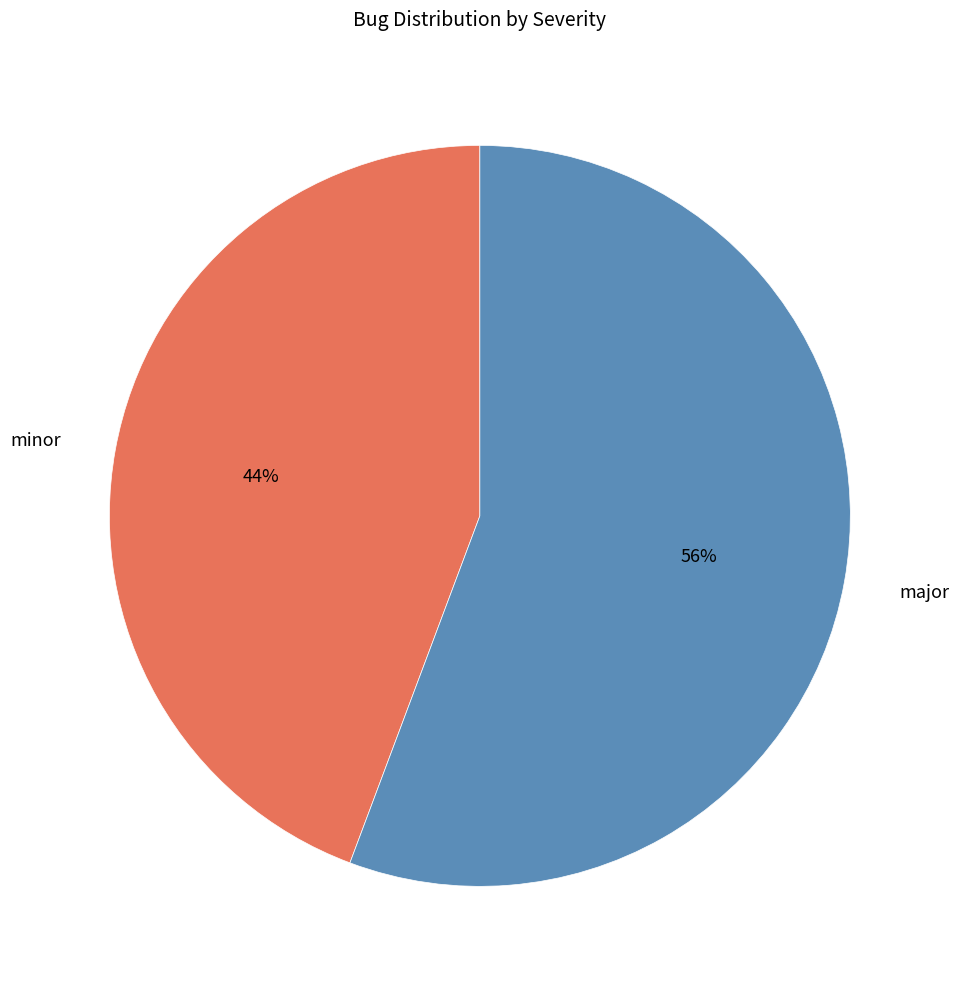

Is the sum of minor and major greater than half?

Yes